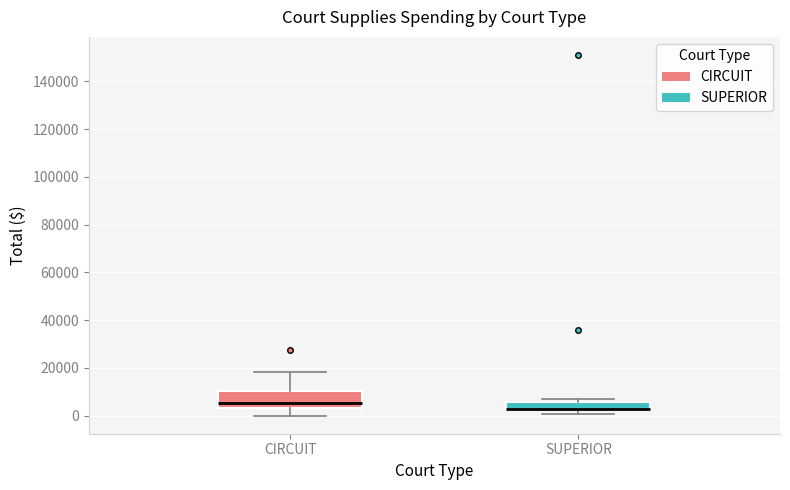

Comparing the boxes themselves (not the whiskers), which one is the tallest?

CIRCUIT